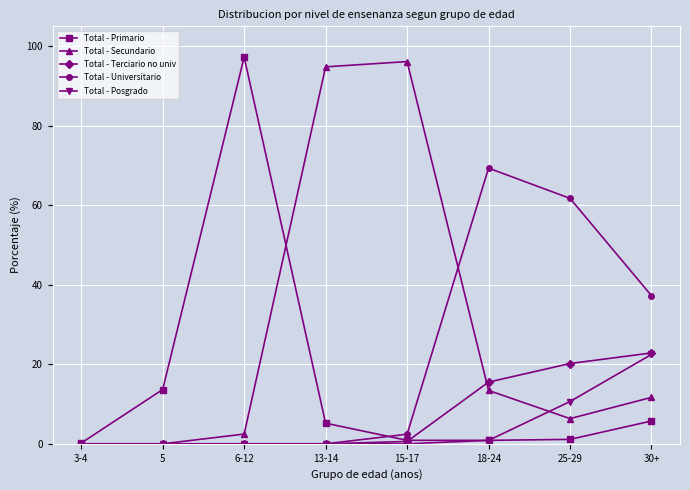

At which label does Total - Posgrado reach its peak?

30+